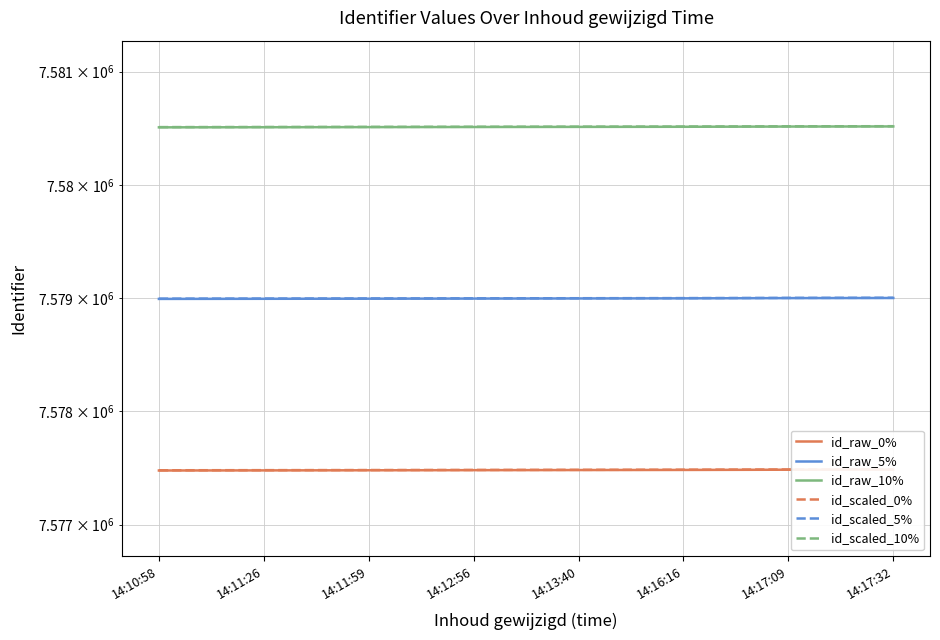

What is the average value of the id_scaled_5% series?

7578998.2